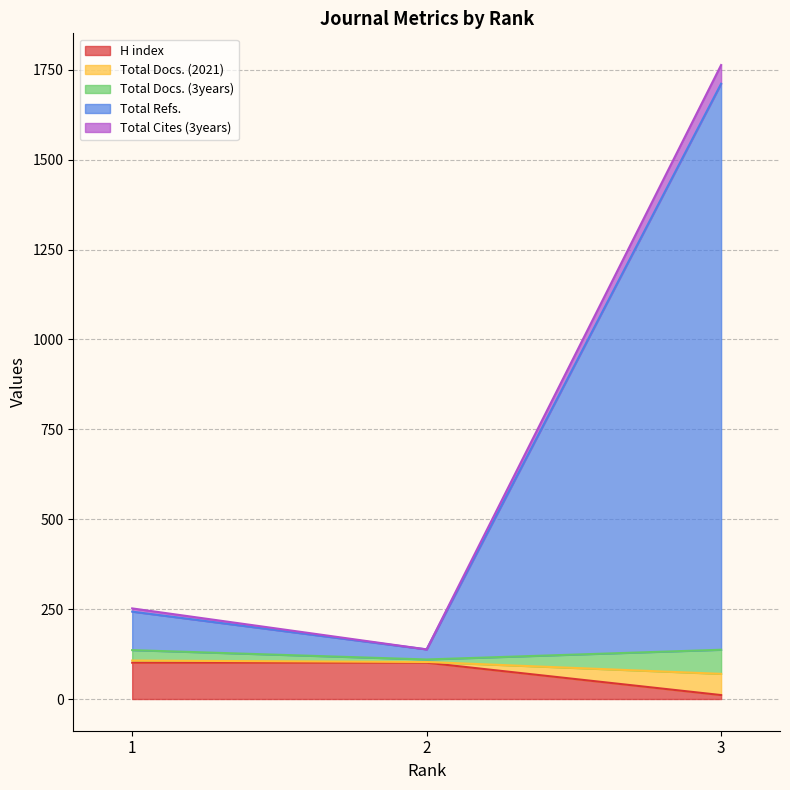

Rank the categories by Total Refs. value from lowest to highest.

2, 1, 3